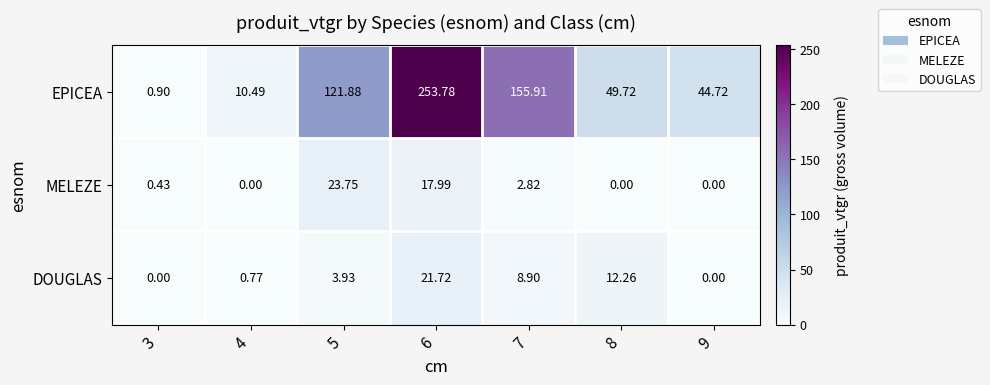

List the series in order of their peak value, lowest first.

DOUGLAS, MELEZE, EPICEA